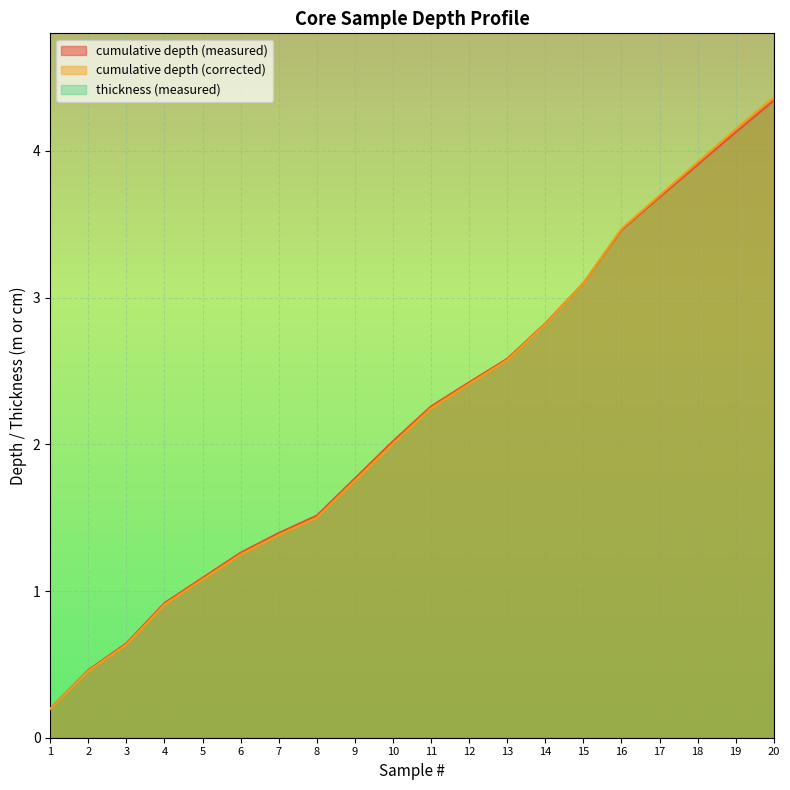

What is the average value of the cumulative depth (measured) series?

2.2